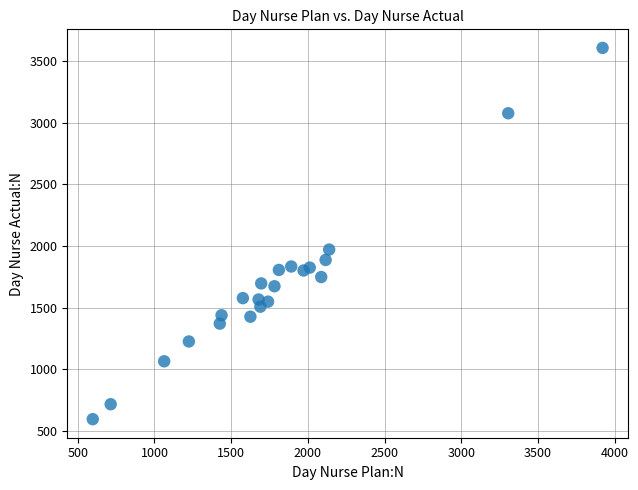

What is the range of X values (max minus min)?

3323.5